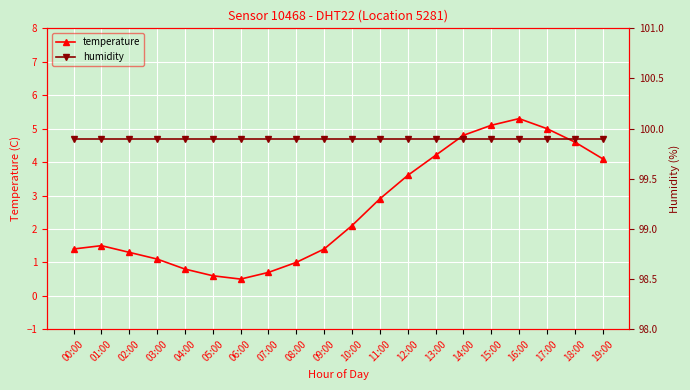

True or false: humidity and temperature intersect in this chart.

False